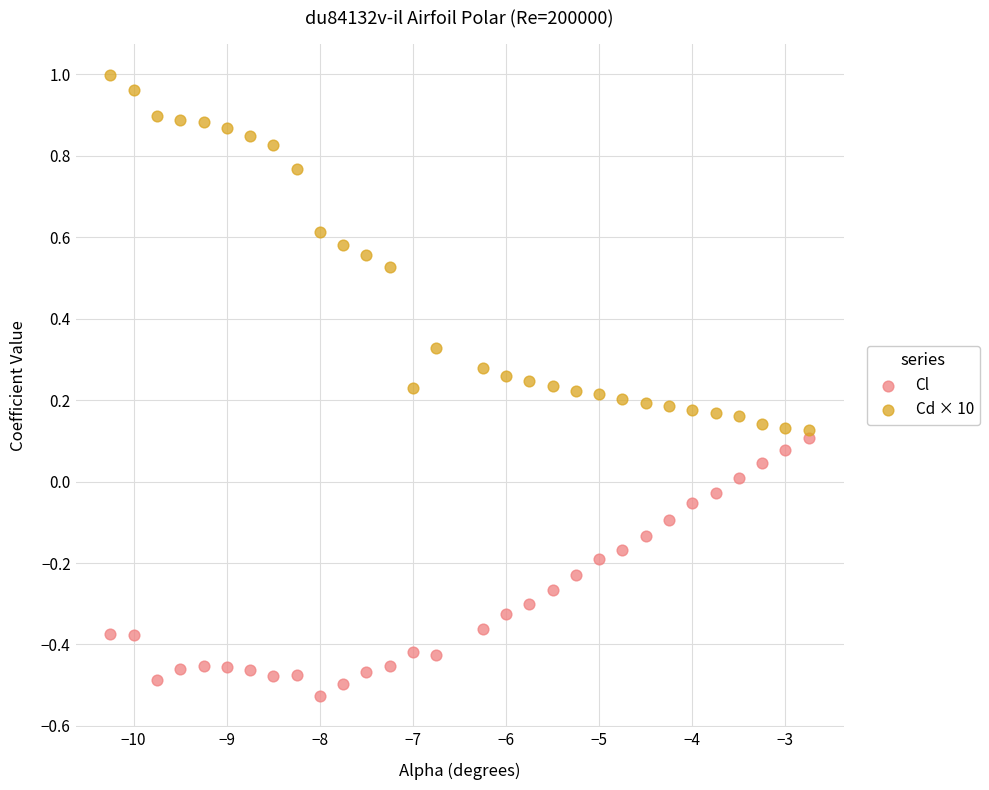

Which series reaches the minimum Y coordinate?

Cl